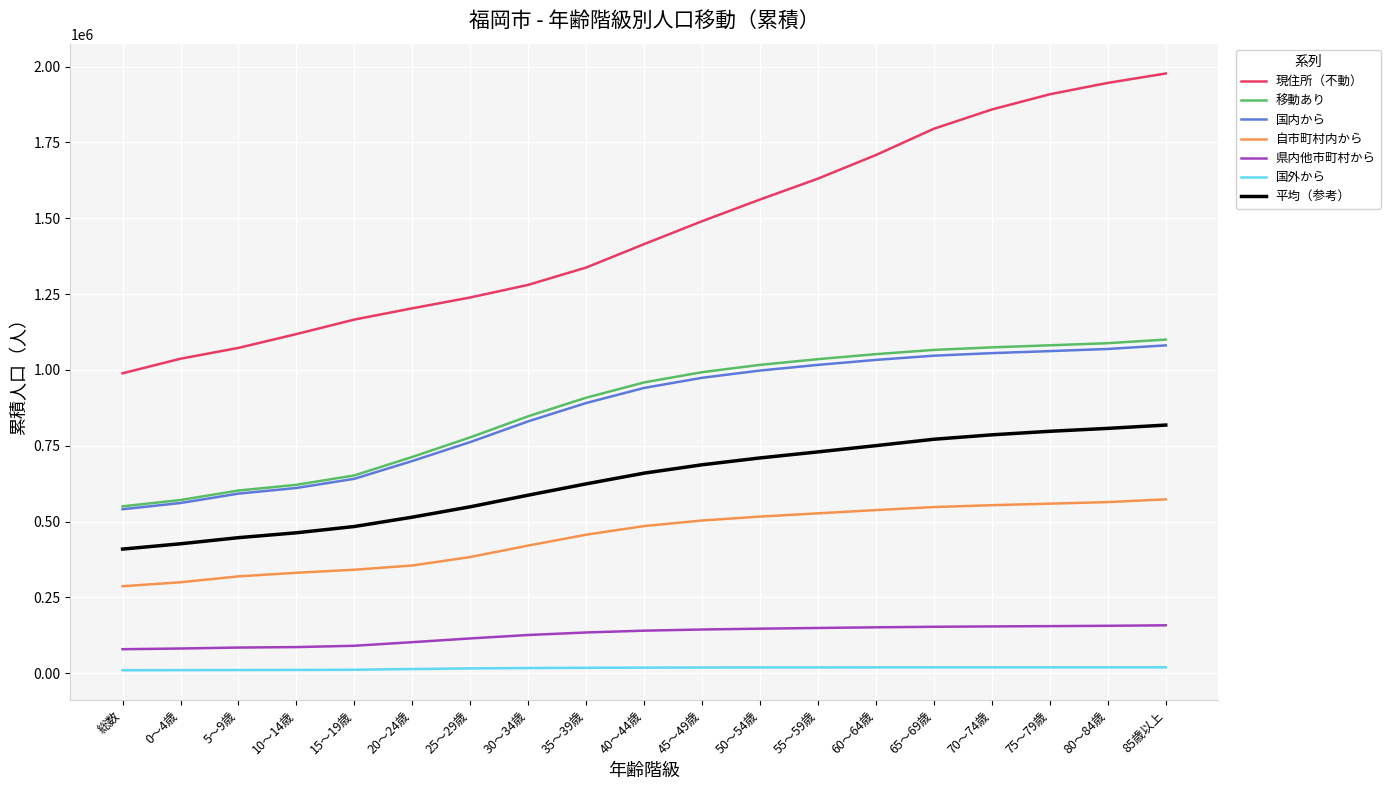

True or false: 国外から and 自市町村内から cross at least once.

False